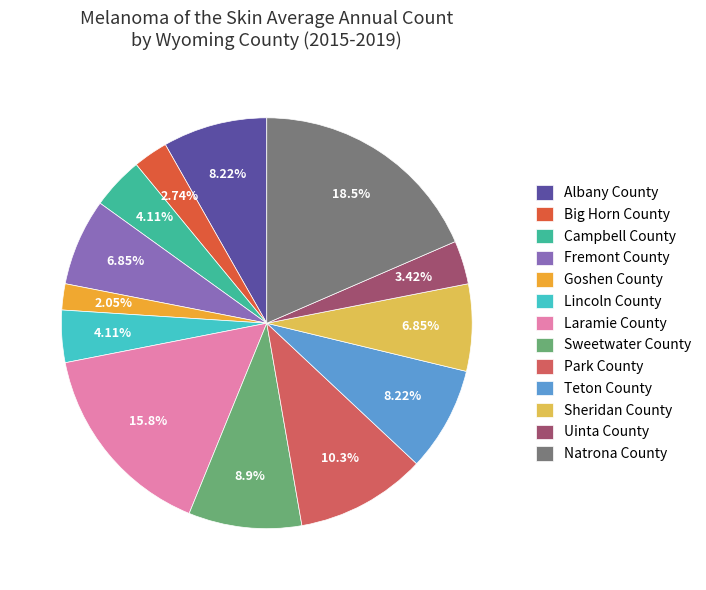

Which slice is the largest?

Natrona County